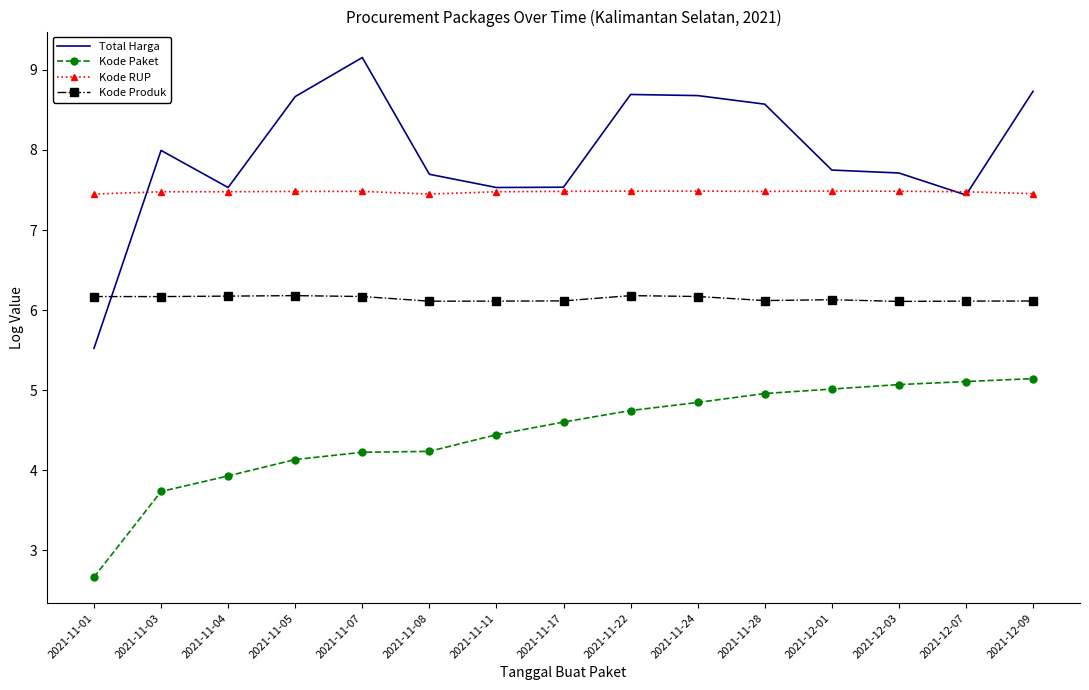

True or false: Total Harga has a value of 5.5 at 2021-11-01.

True